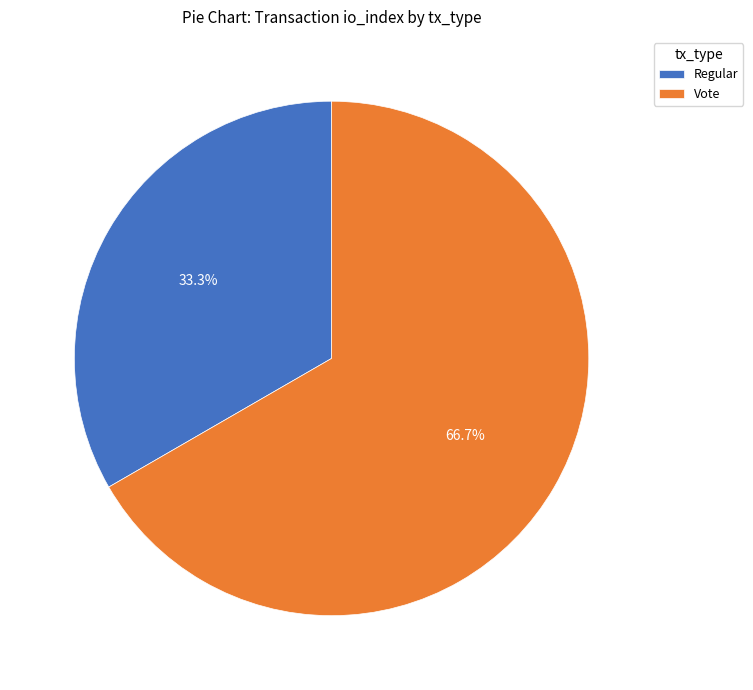

Combined, do Regular and Vote account for over 50%?

Yes